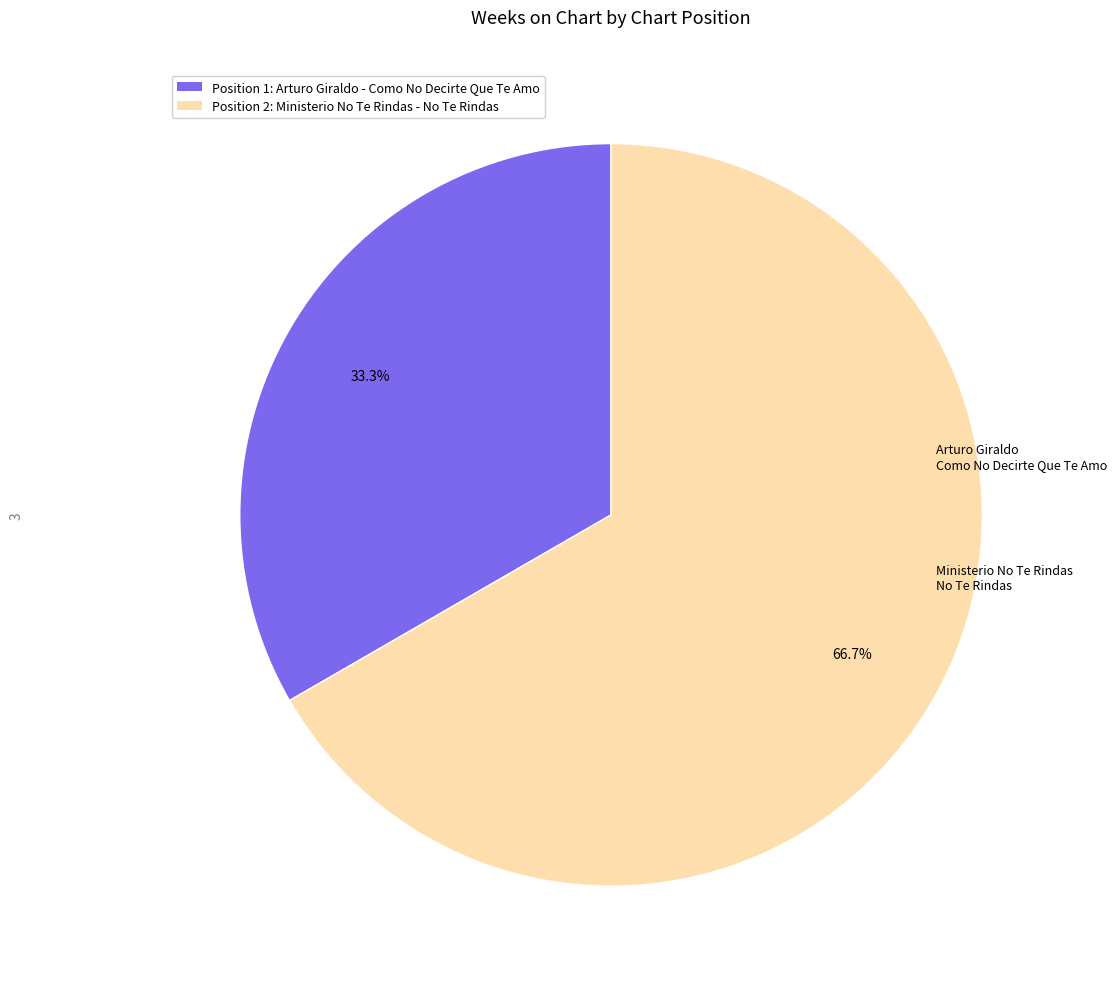

To the nearest percent, what is the difference between the largest and smallest slice percentages?

33%